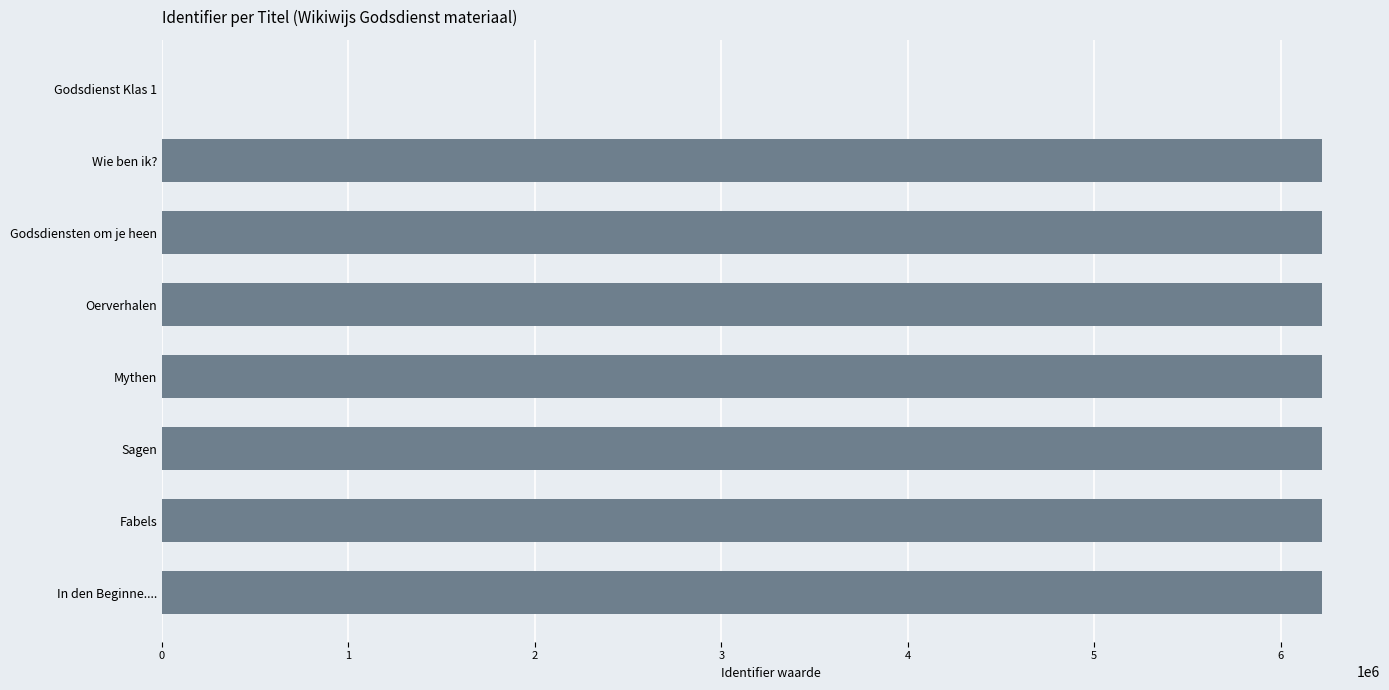

How many series are shown in this chart?

1